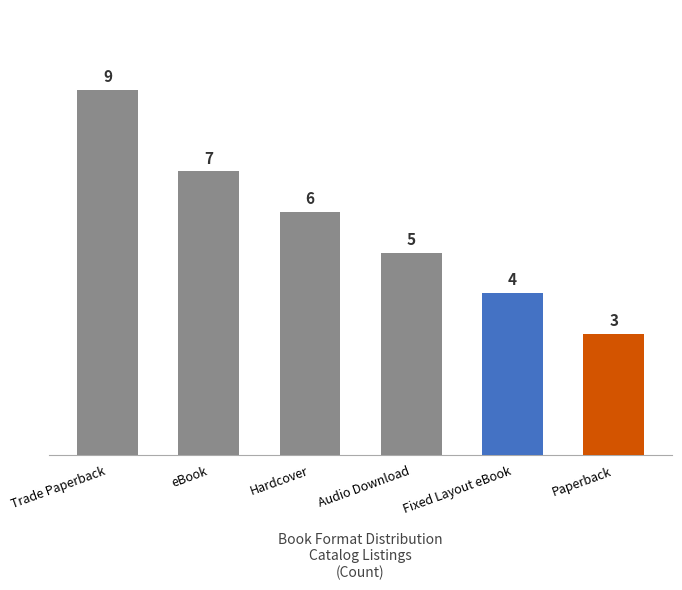

At which label is the value closest to 6?

Hardcover